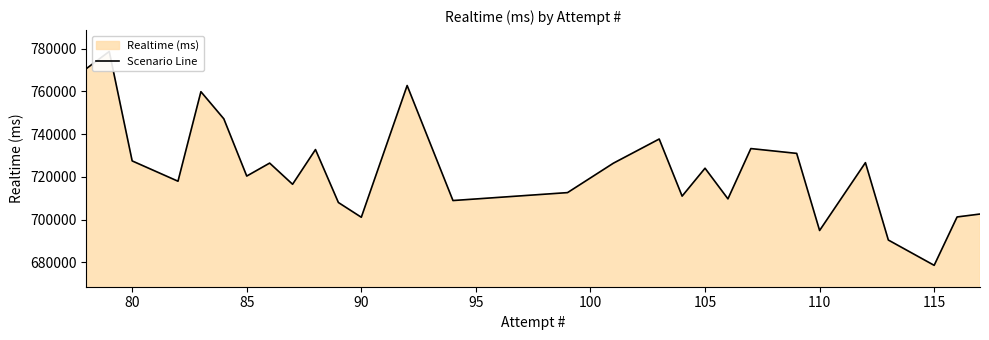

What is the difference between the second highest and minimum values?

92058